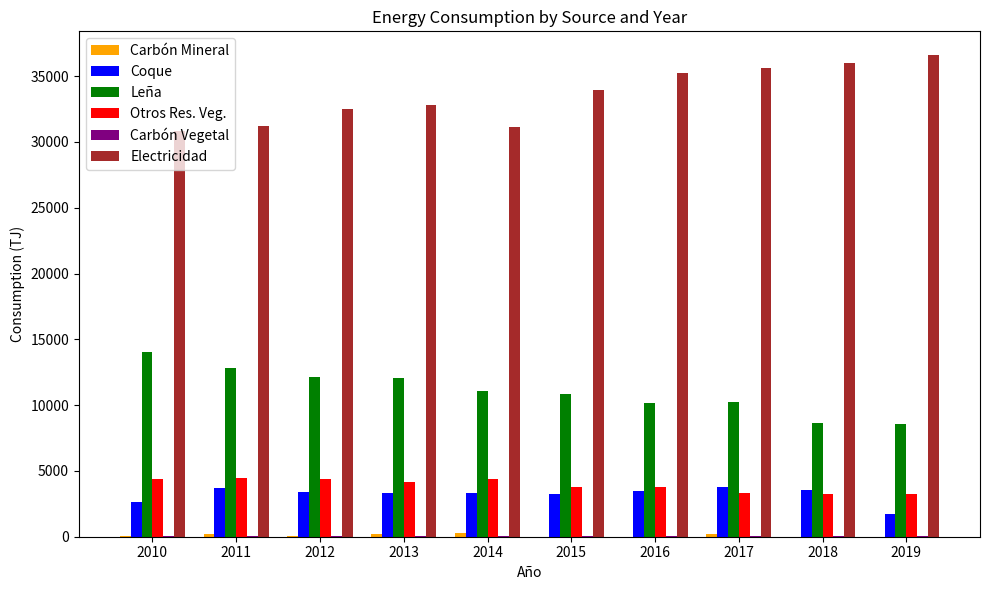

The value of Leña at 2019 is 15018.2. True or false?

False